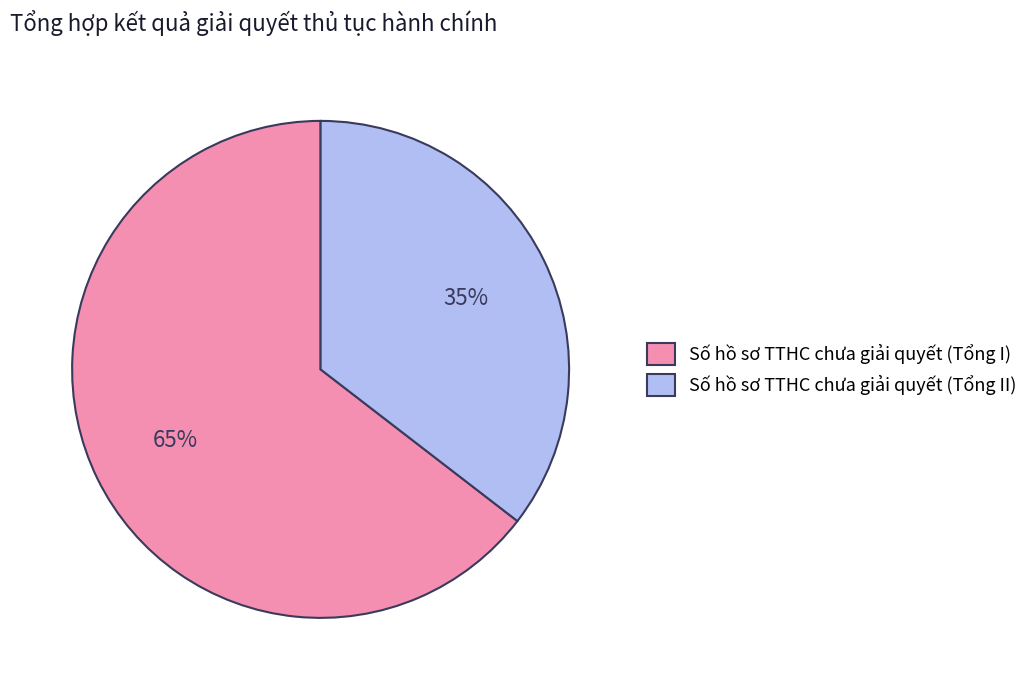

How many slices are in this pie chart?

2